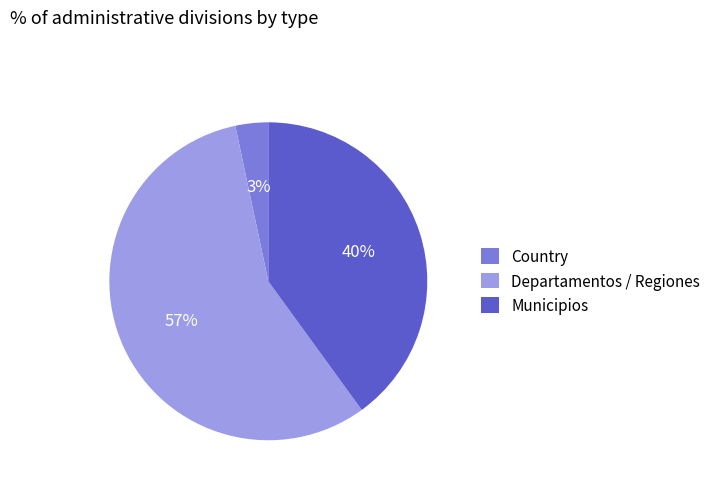

What percentage is the Country slice, to the nearest percent?

3%